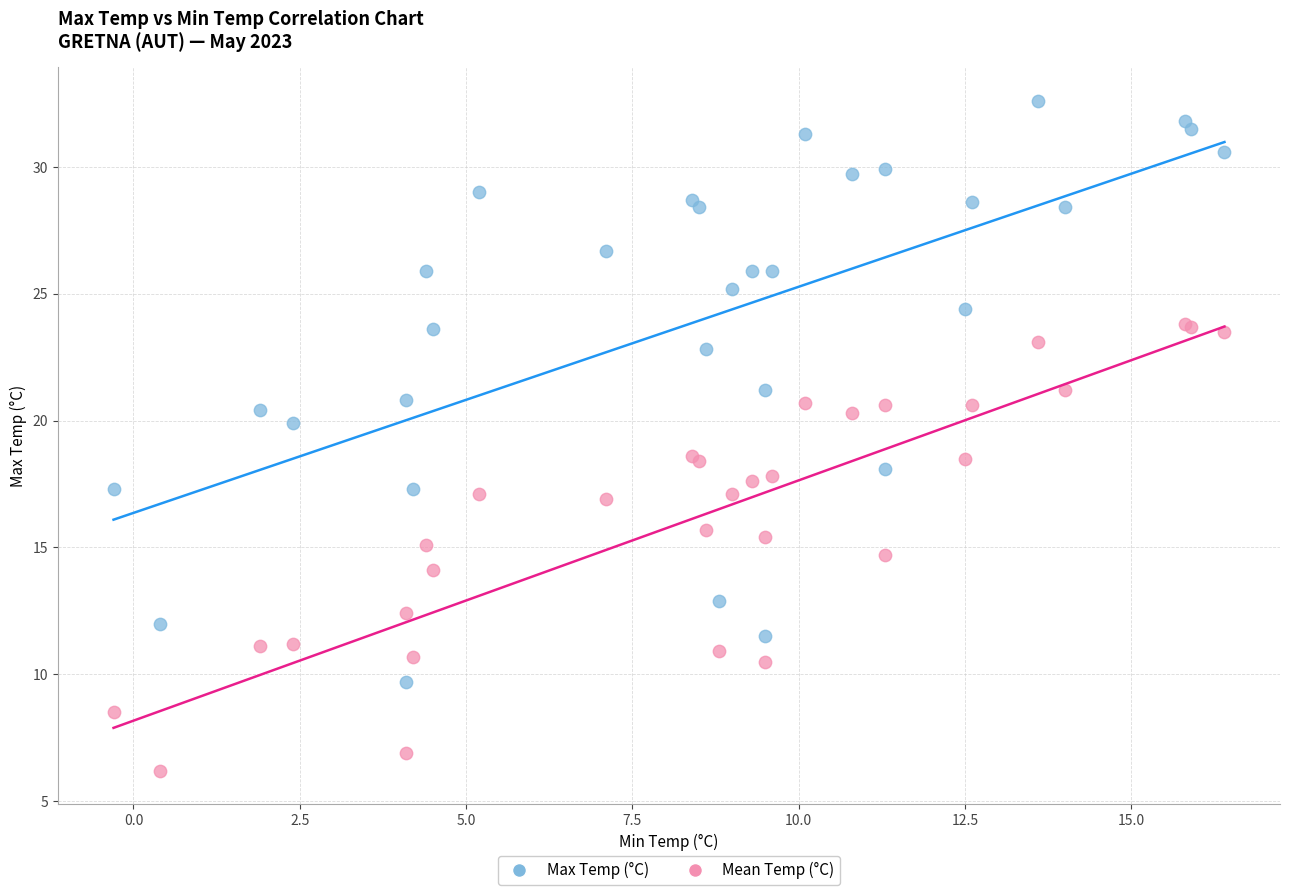

Which series contains the lowest Y value?

Mean Temp (°C)